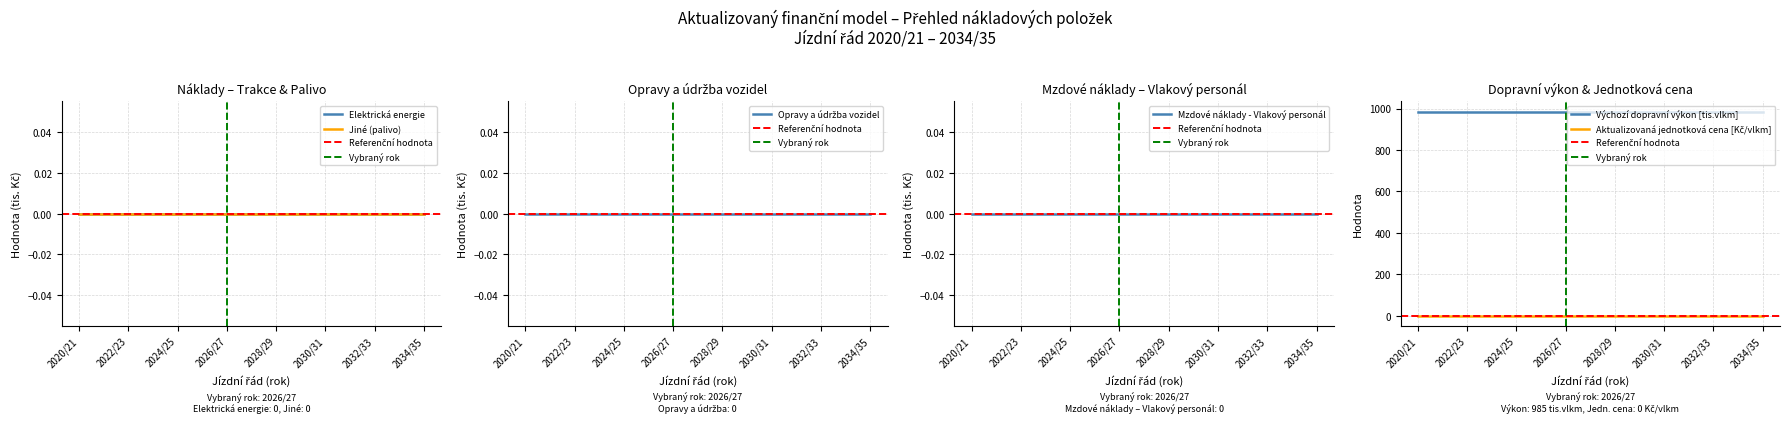

How many data points does each series have?

15